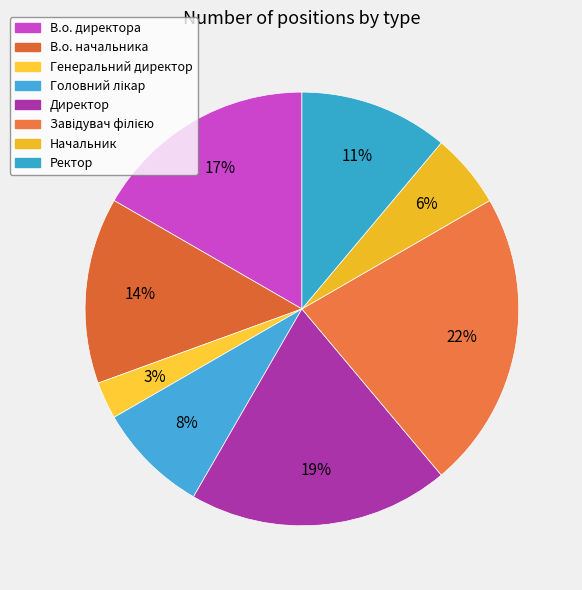

Rank the categories by value from highest to lowest.

Завідувач філією, Директор, В.о. директора, В.о. начальника, Ректор, Головний лікар, Начальник, Генеральний директор